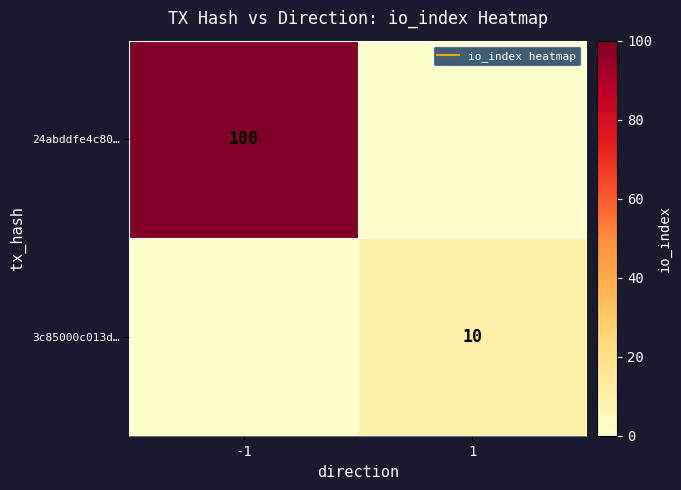

List the labels in order of 24abddfe4c80… value, largest first.

-1, 1